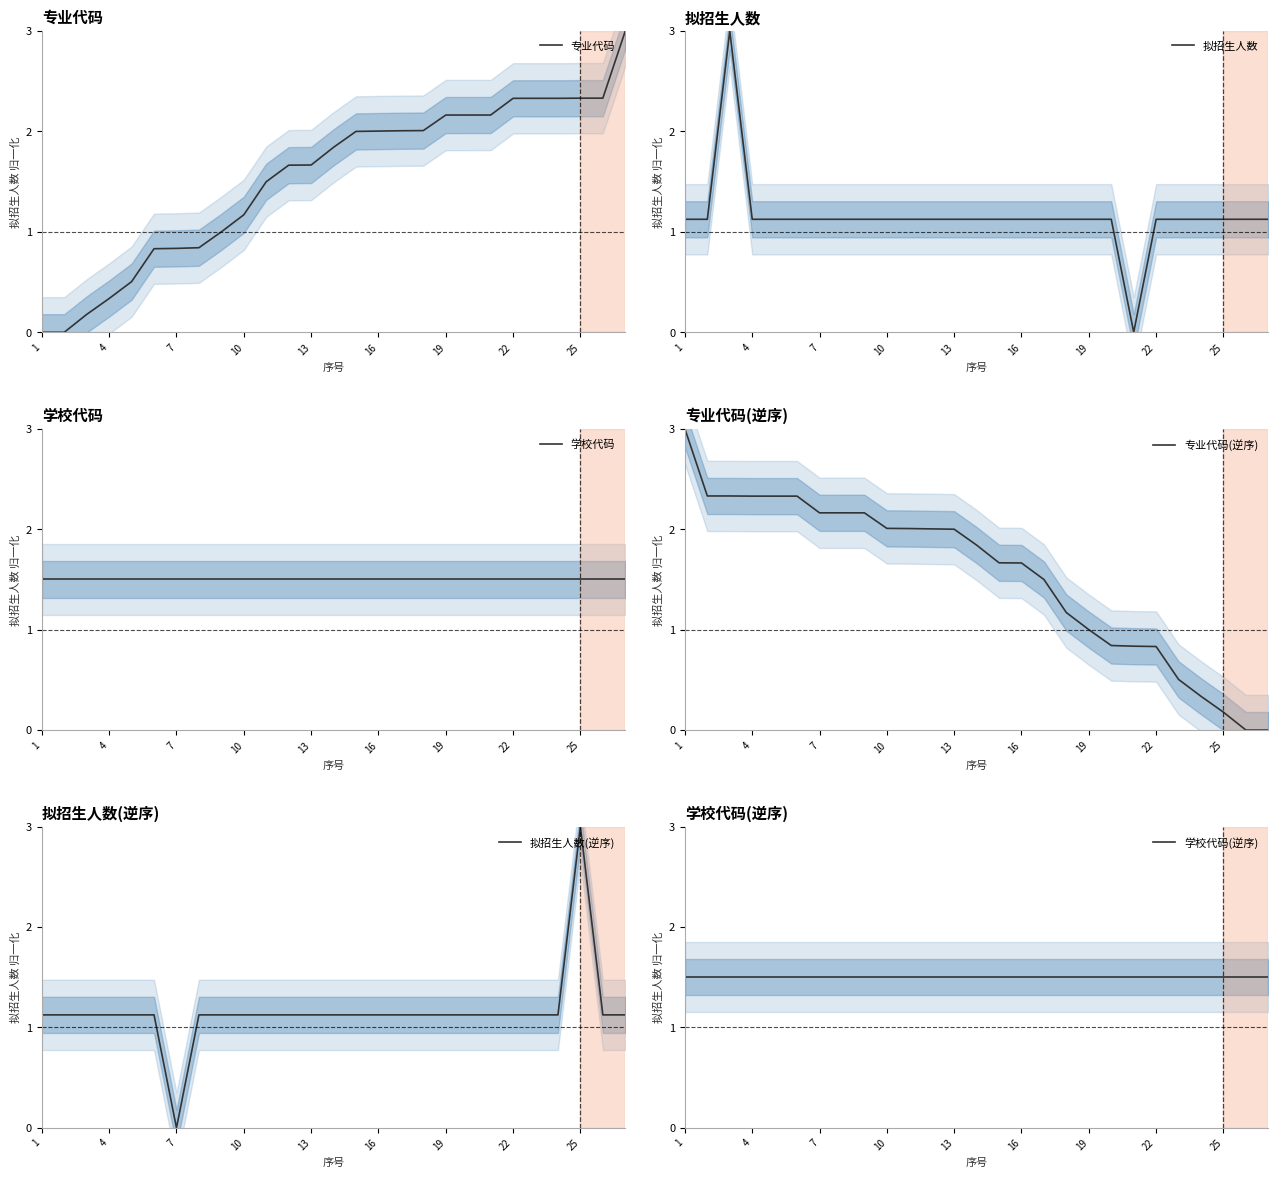

What is the highest value of the 拟招生人数 series?

3.0